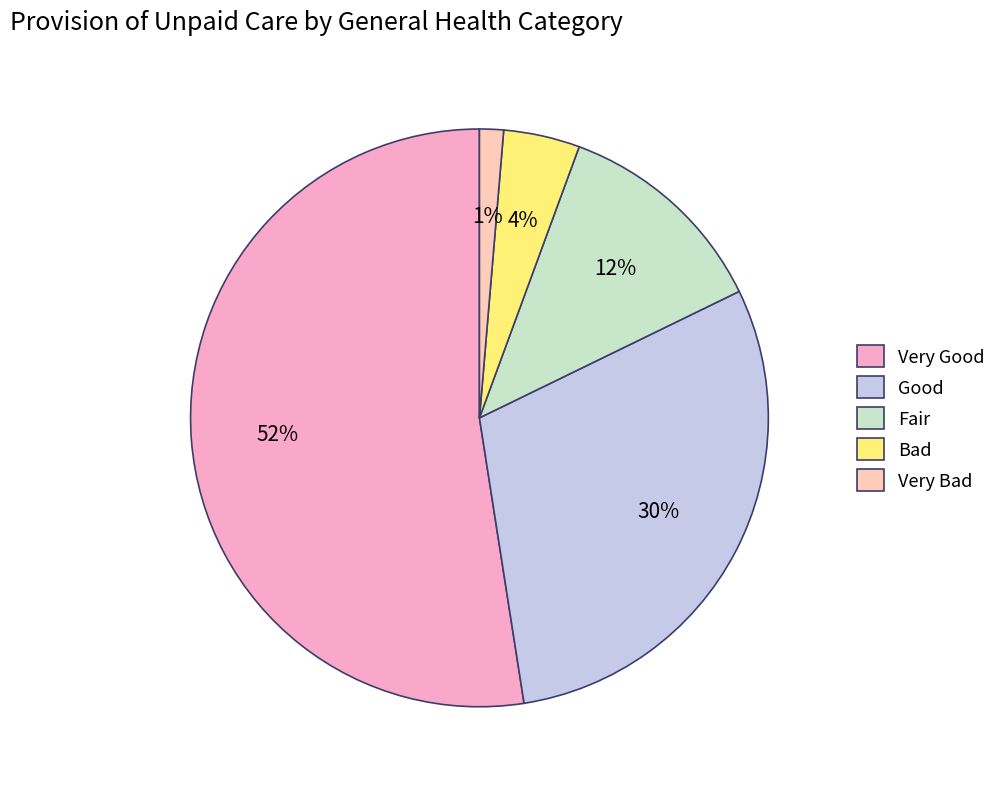

The Very Good slice represents 44% of the pie. True or false?

False